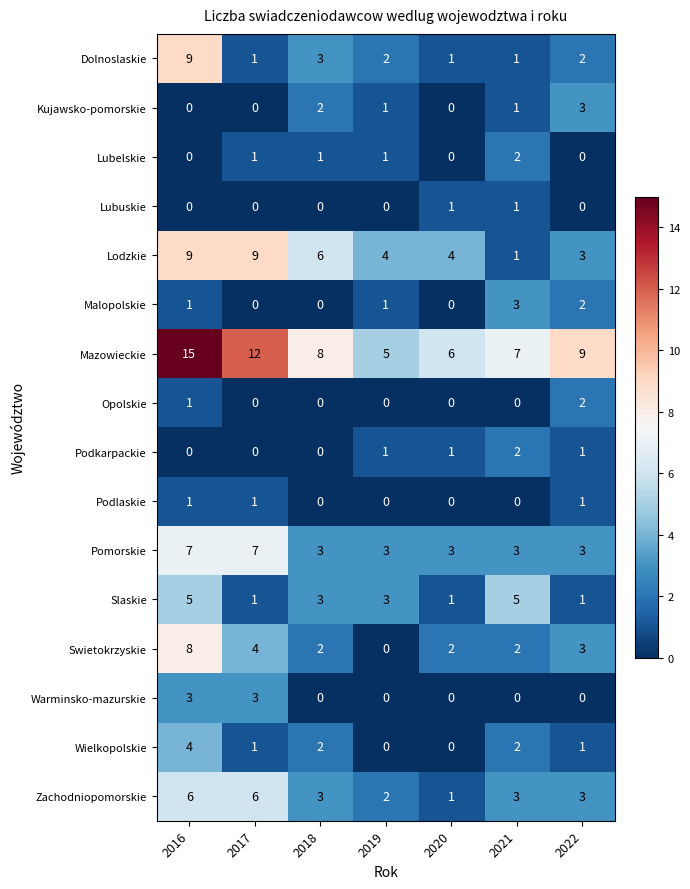

At which label is Mazowieckie closest to 10?

2022